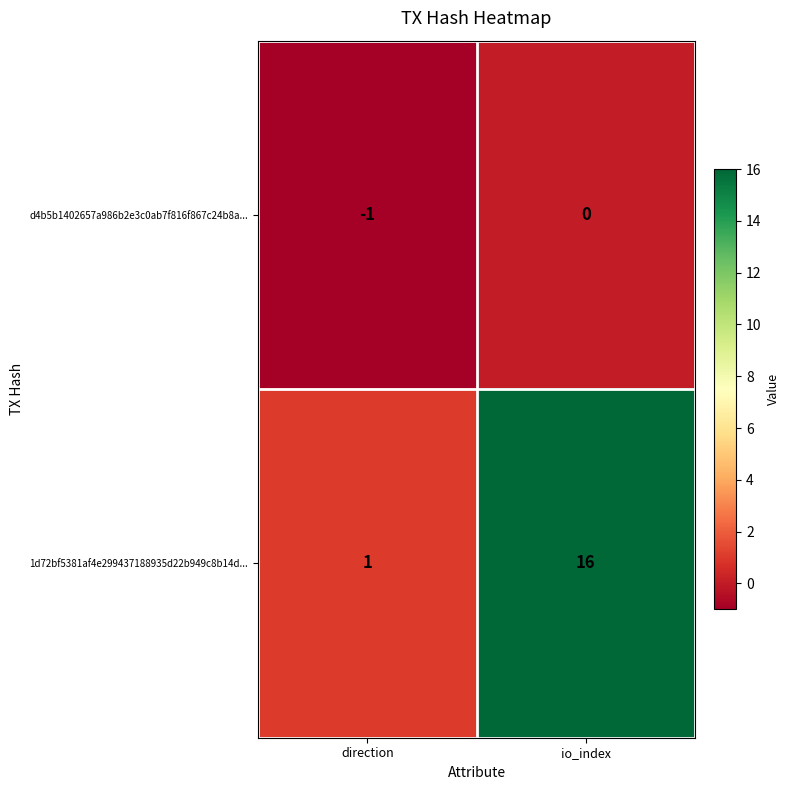

Reading right to left, transcribe all the data shown in this chart.

d4b5b1402657a986b2e3c0ab7f816f867c24b8a...: 0	-1
1d72bf5381af4e299437188935d22b949c8b14d...: 16	1